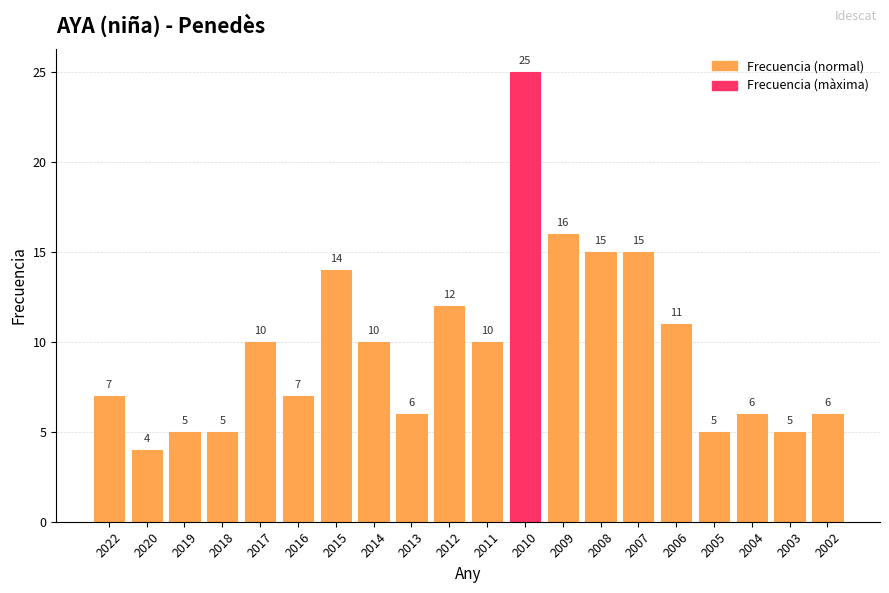

True or false: the data shows 10 at 2011.

True